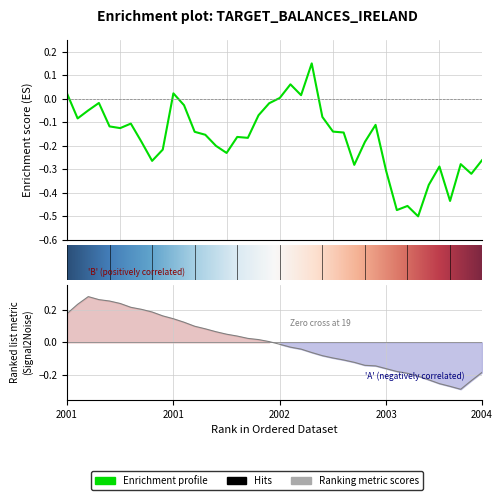

What is the maximum value shown in the chart?

0.2